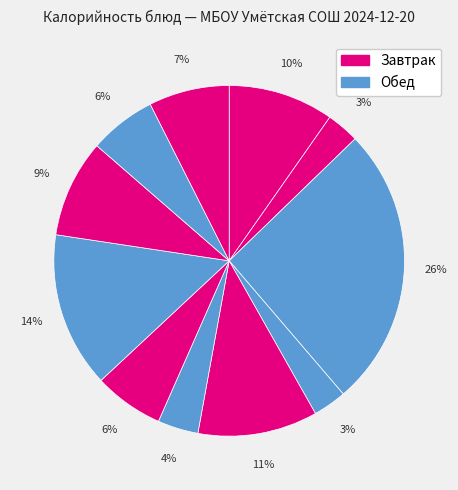

How many slices are in this pie chart?

11